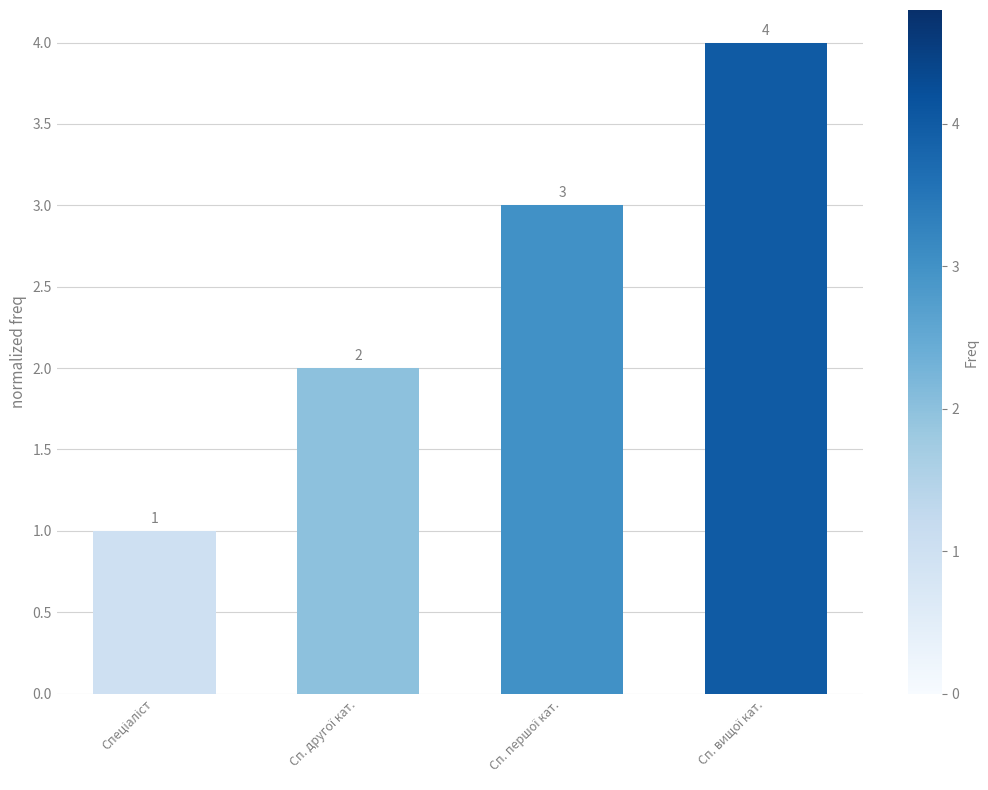

How many series are shown in this chart?

1